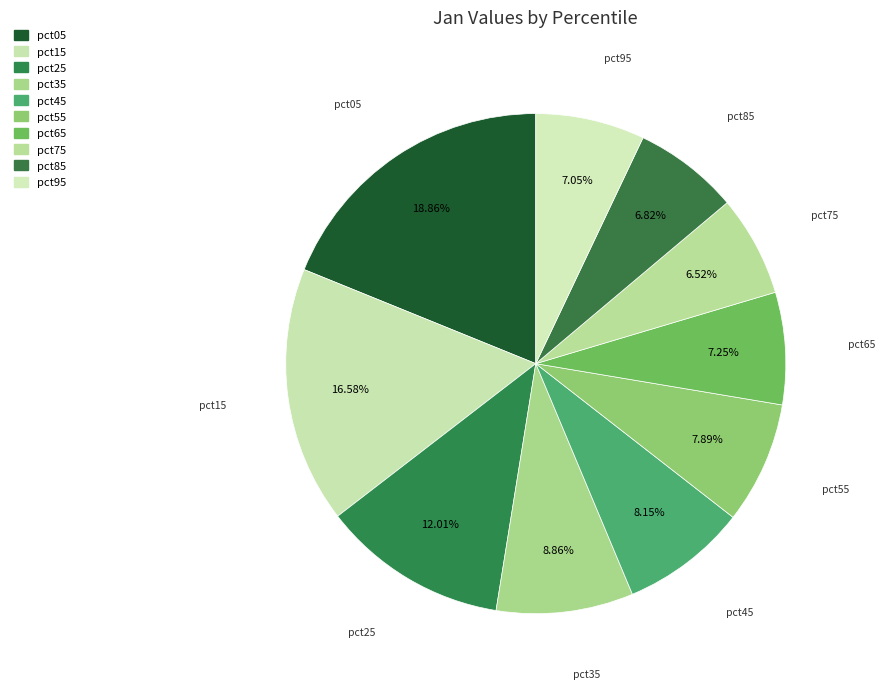

What percentage is the pct25 slice, to the nearest percent?

12%